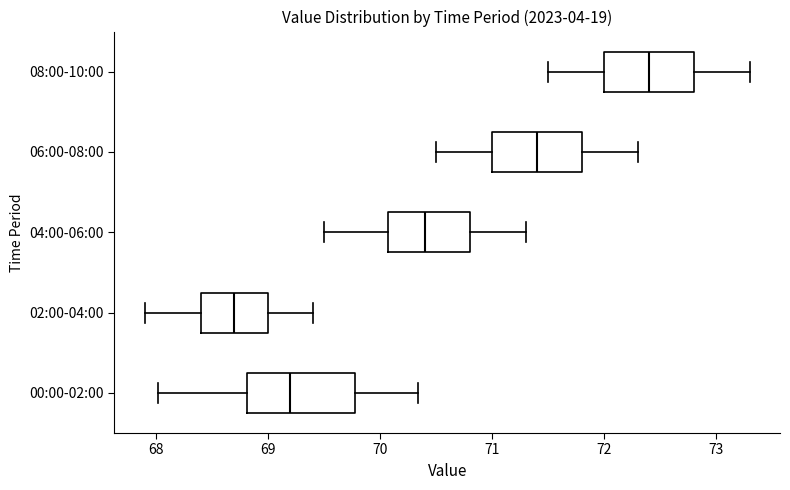

Which box's median line is the furthest to the right?

08:00-10:00